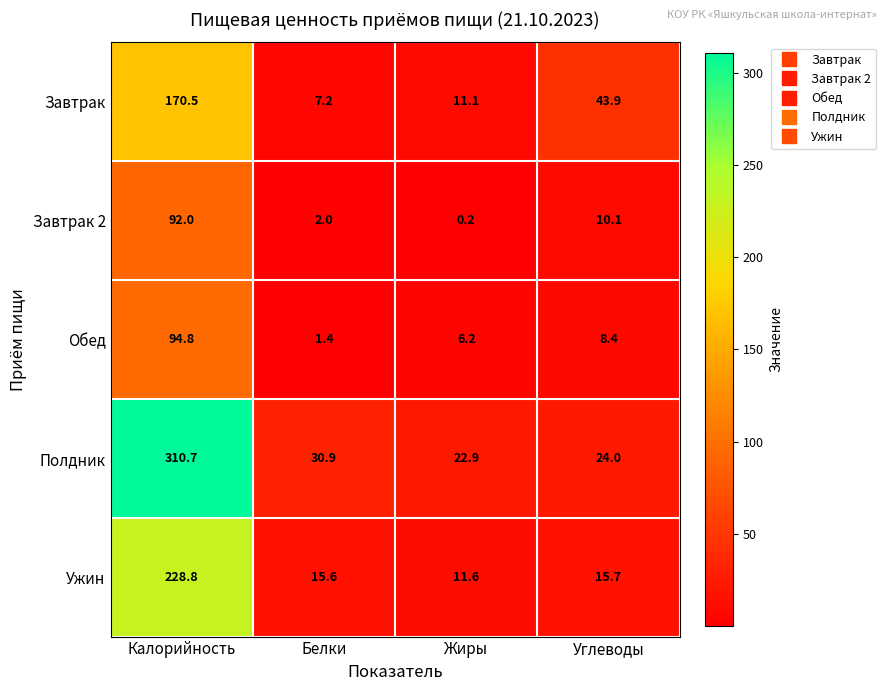

Which category has the lowest value across all series?

Жиры